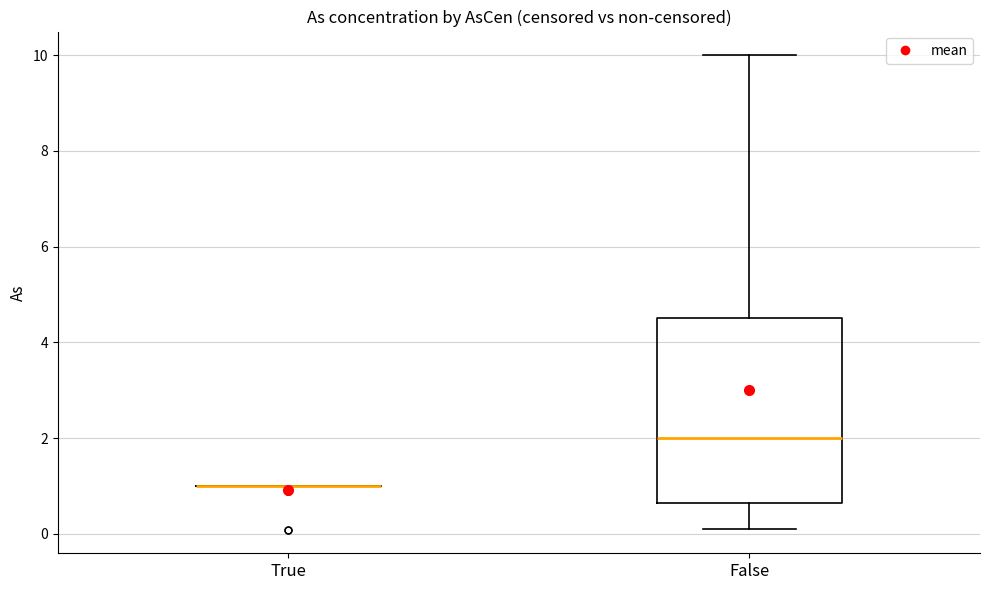

Which box is the tallest, from its lower edge to its upper edge?

False